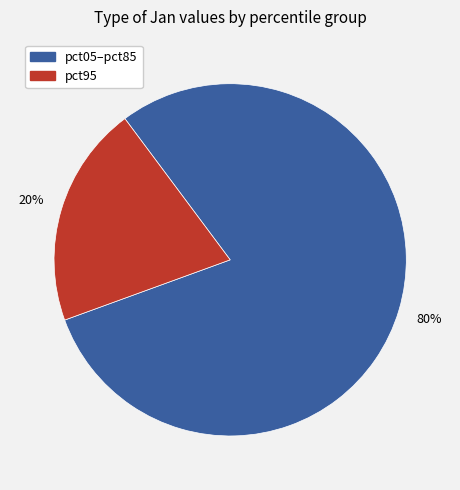

To the nearest percent, what is the average slice percentage?

50%